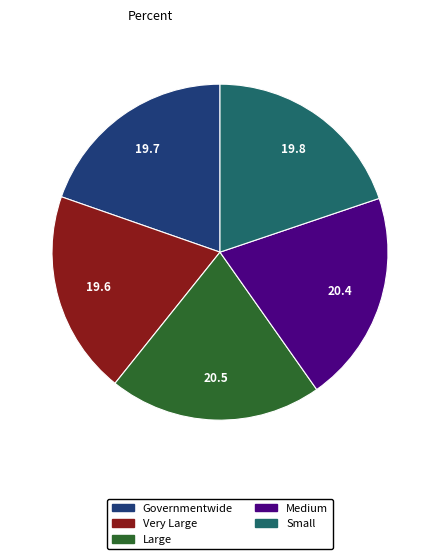

How many slices are in this pie chart?

5